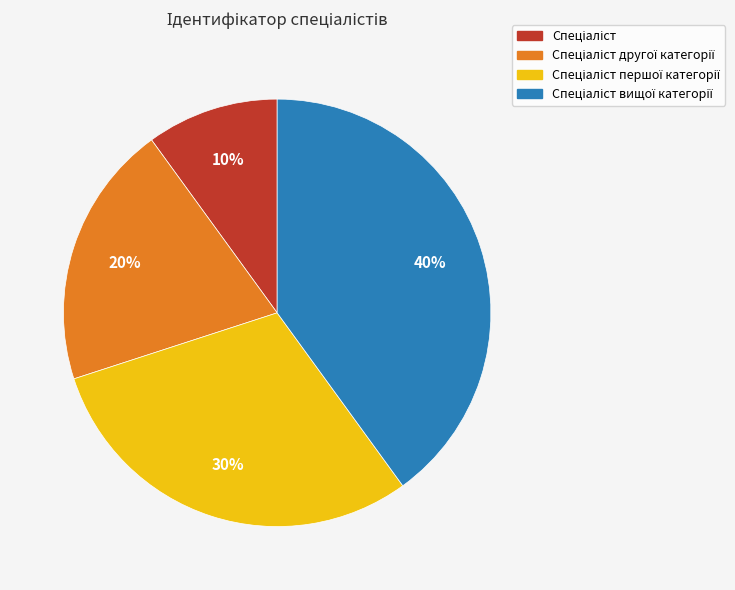

To the nearest percent, what is the difference between the largest and smallest slice percentages?

30%